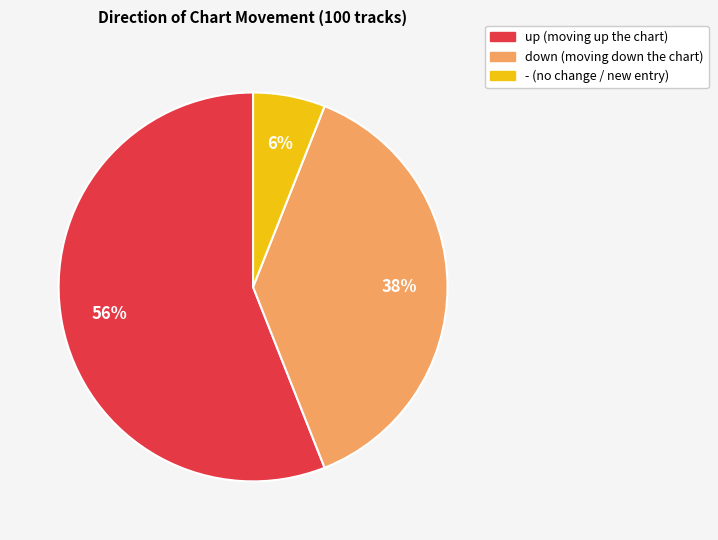

What is the smallest slice in the pie chart?

-